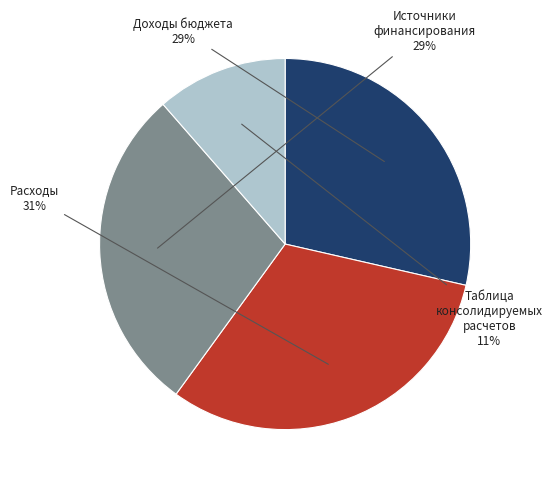

Is Таблица консолидируемых расчетов the majority of the pie?

No